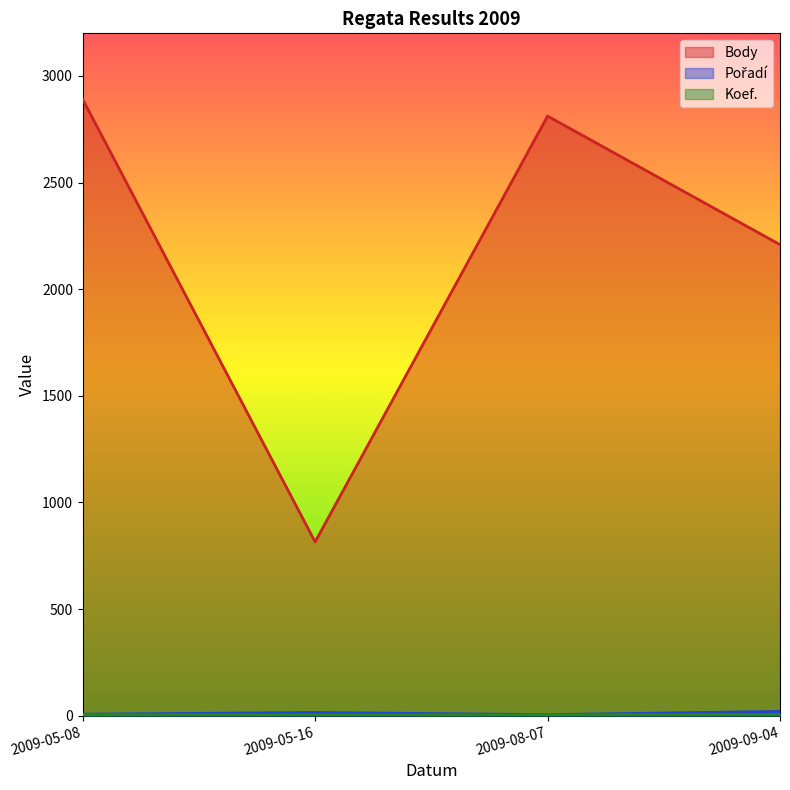

Which series changed the most between 2009-08-07 and 2009-09-04?

Body